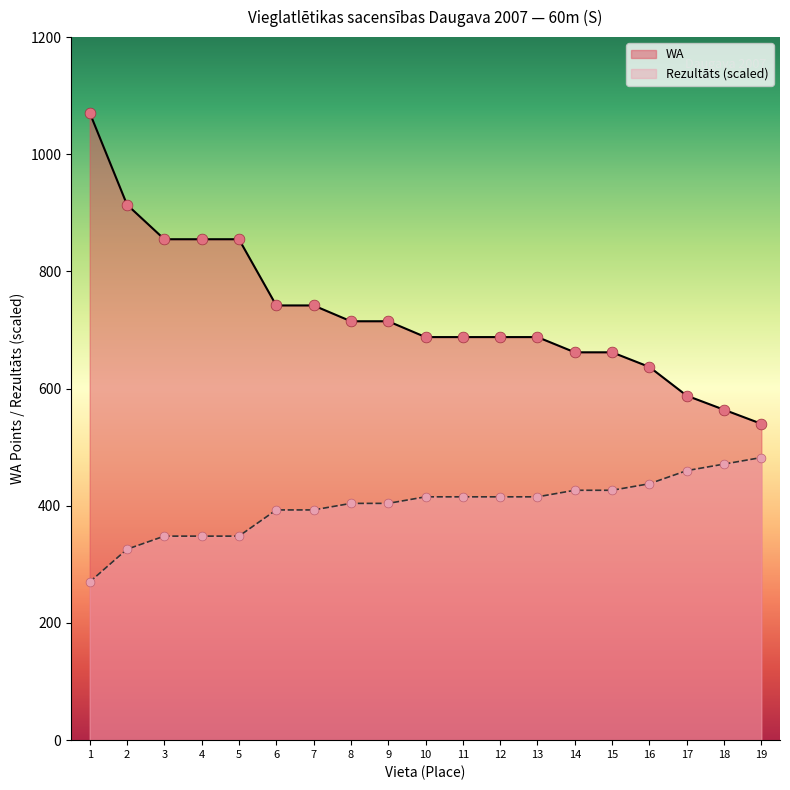

What are all the series names shown in the legend?

WA, Rezultāts (scaled)